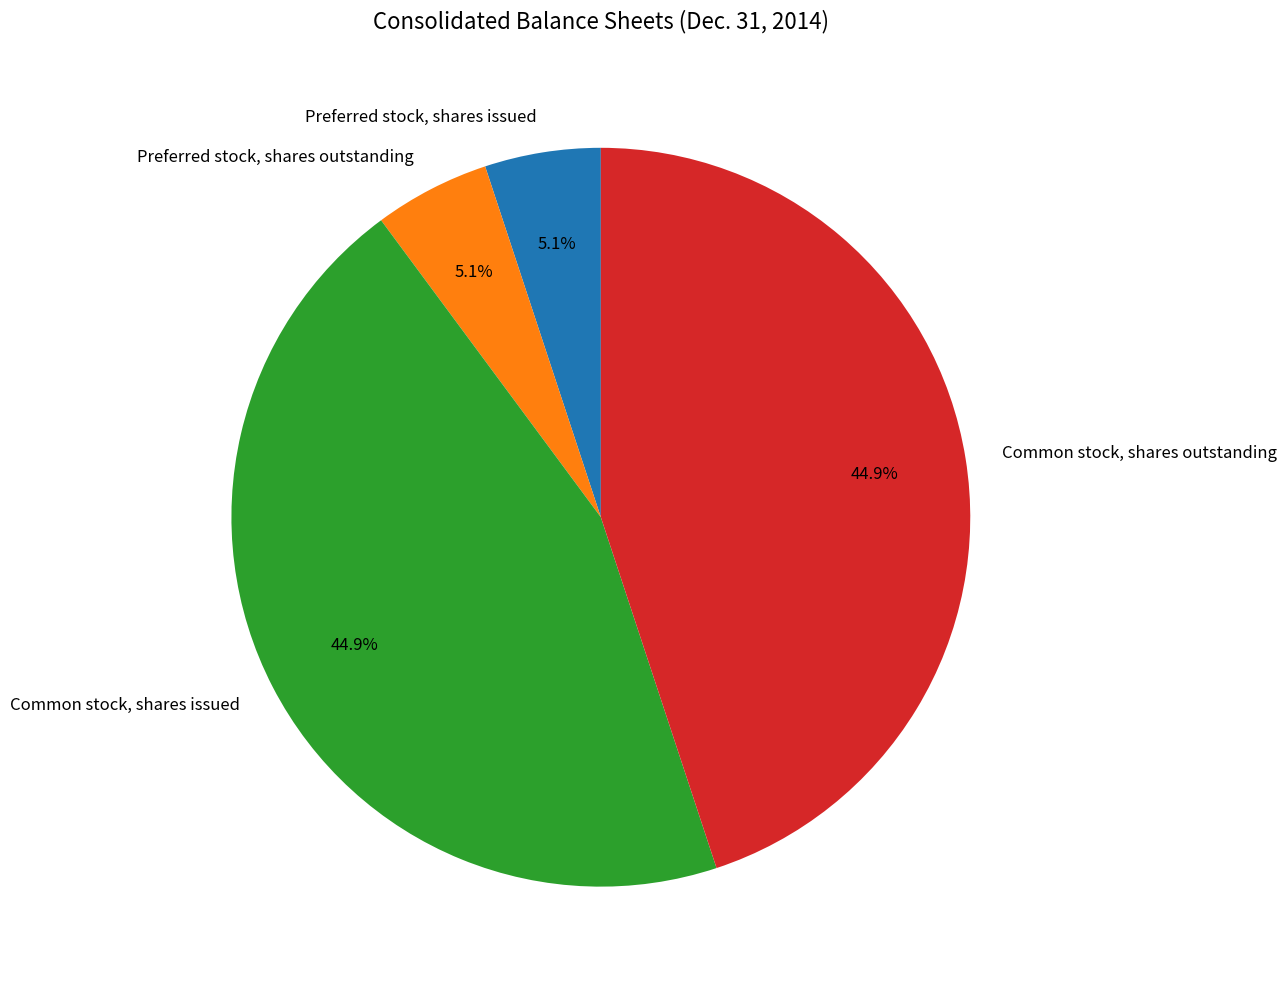

To the nearest percent, what is the difference between the largest and smallest slice percentages?

40%